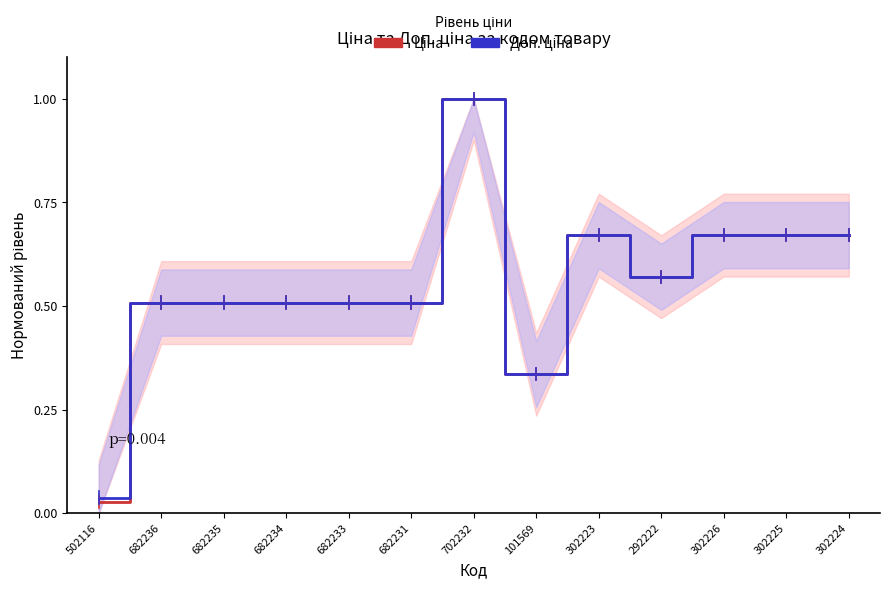

True or false: Доп. ціна has a value of 0.5 at 682231.

True